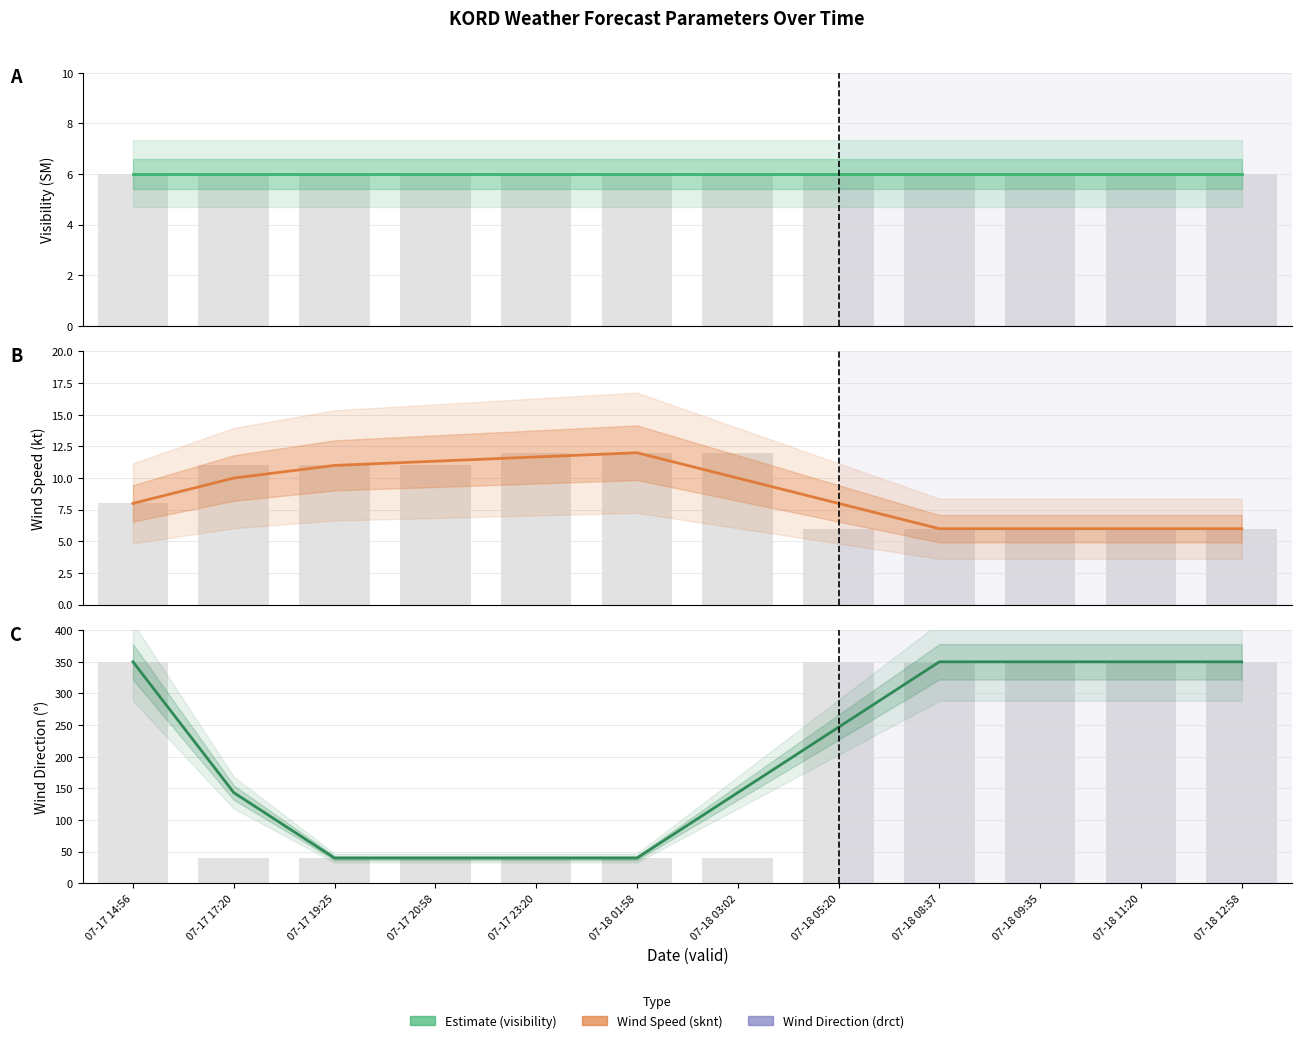

Which has a higher value, 07-18 12:58 or 07-17 17:20?

07-18 12:58